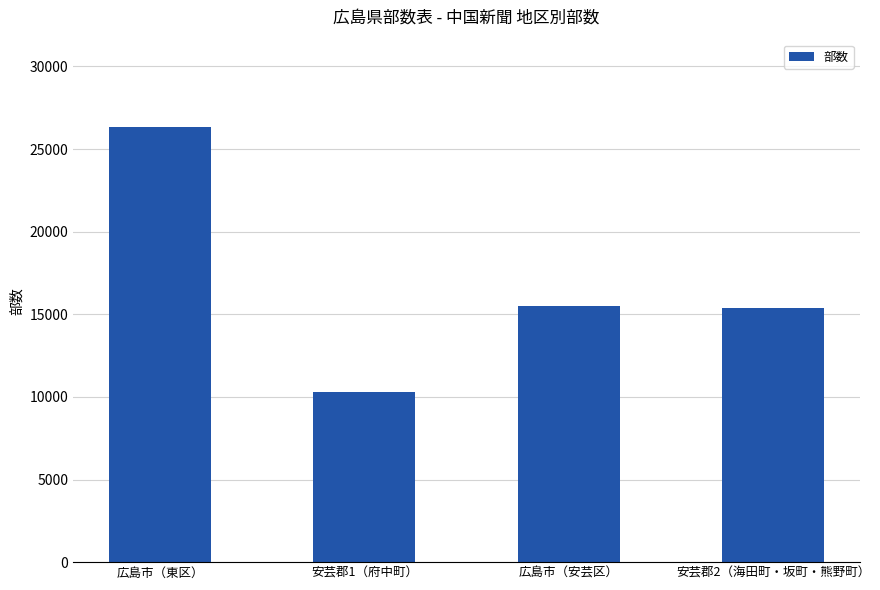

The chart shows a value of 10761 at 広島市（東区）. True or false?

False